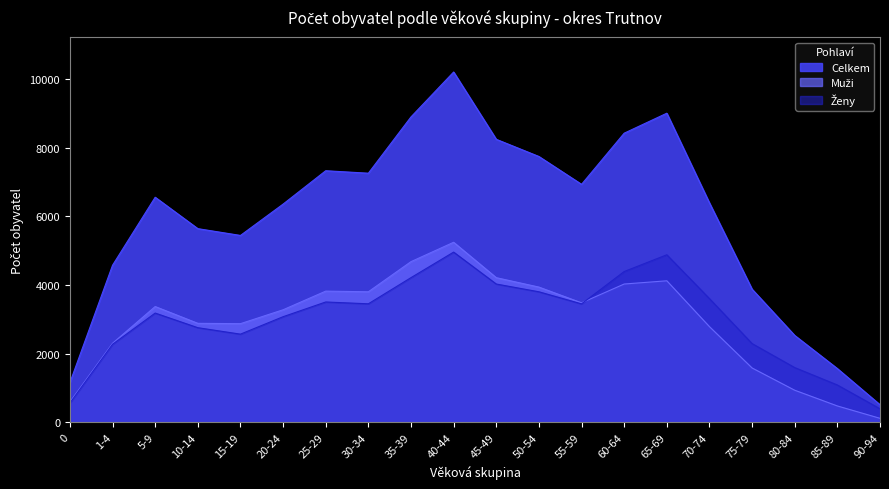

What is the highest value of the Celkem series?

10206